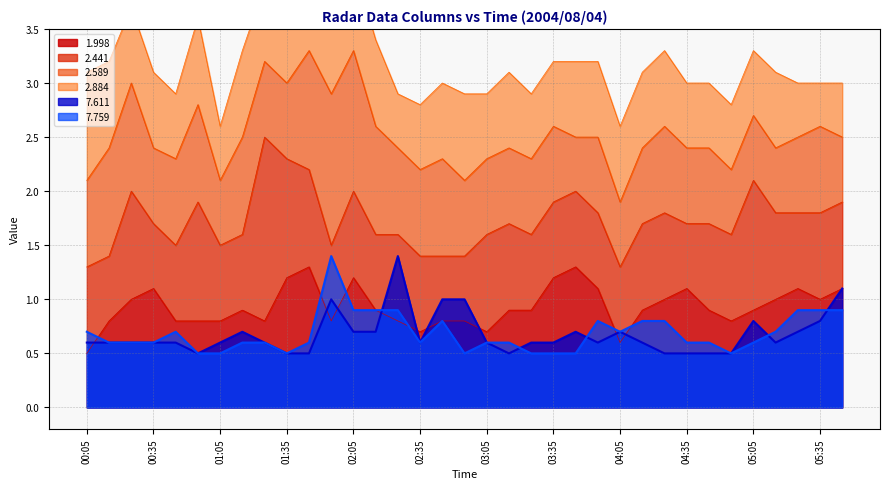

How many interior local peaks does the 7.759 series have?

4